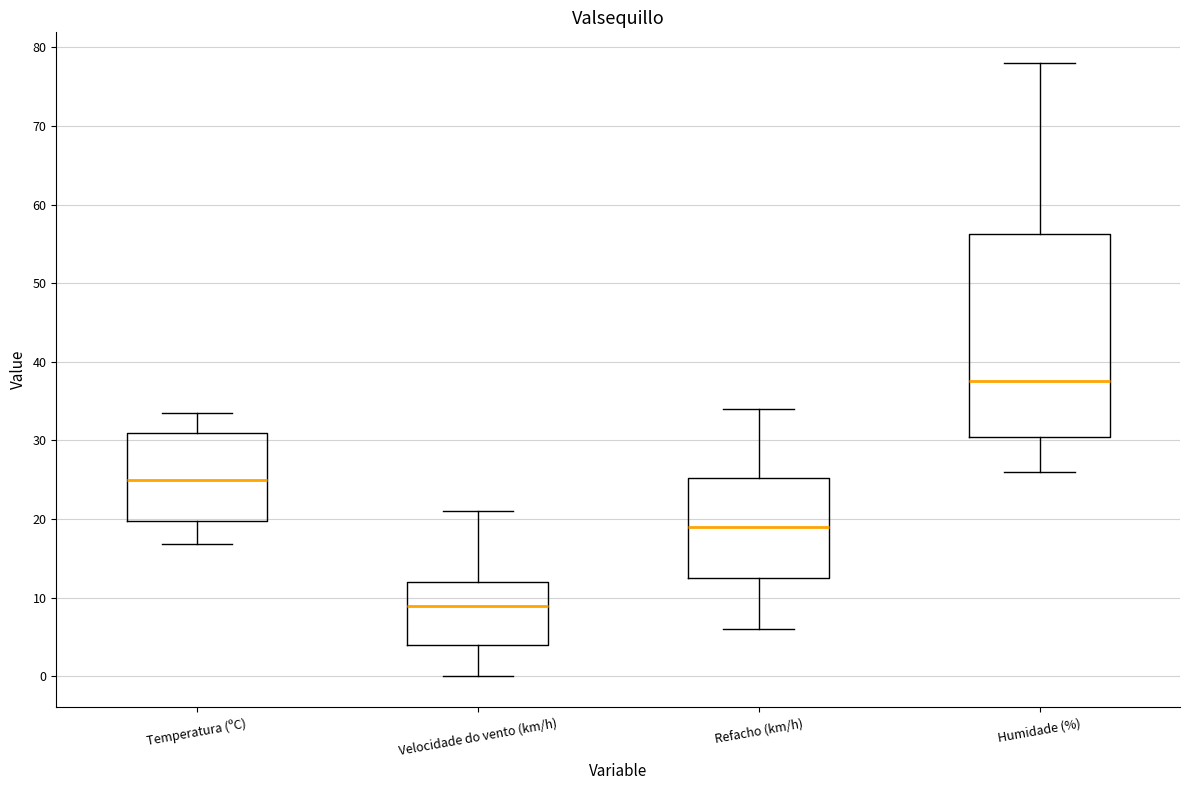

Reading left to right, read every box against the y-axis: the position of its median line, the range the box covers, and the ends of its whiskers. The values are not printed on the chart, so give them approximately, as read against the axis.

Temperatura (ºC): median 25, box 20 to 31, whiskers 17 to 34
Velocidade do vento (km/h): median 9, box 4 to 12, whiskers 0 to 21
Refacho (km/h): median 19, box 13 to 25, whiskers 6 to 34
Humidade (%): median 38, box 31 to 56, whiskers 26 to 78